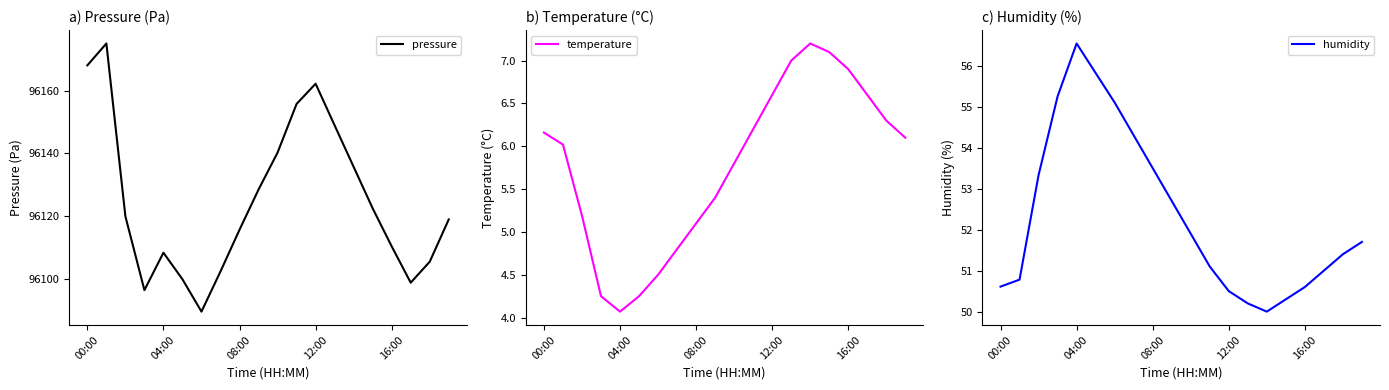

At which label is pressure closest to 96132?

9